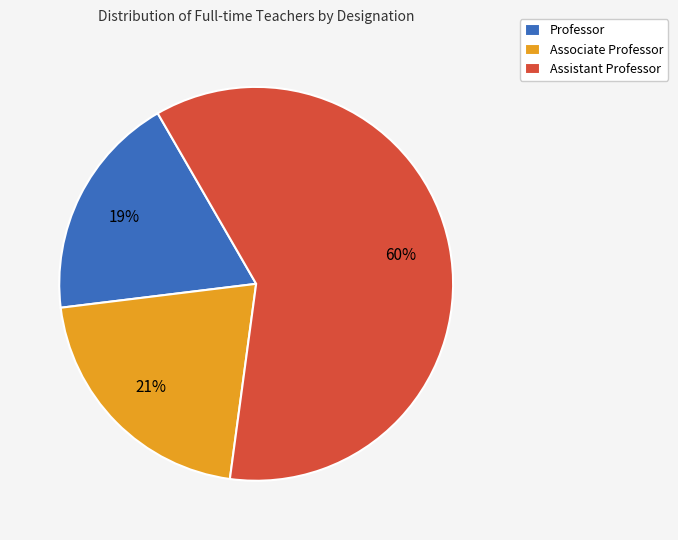

To the nearest percent, what portion does Assistant Professor represent?

60%